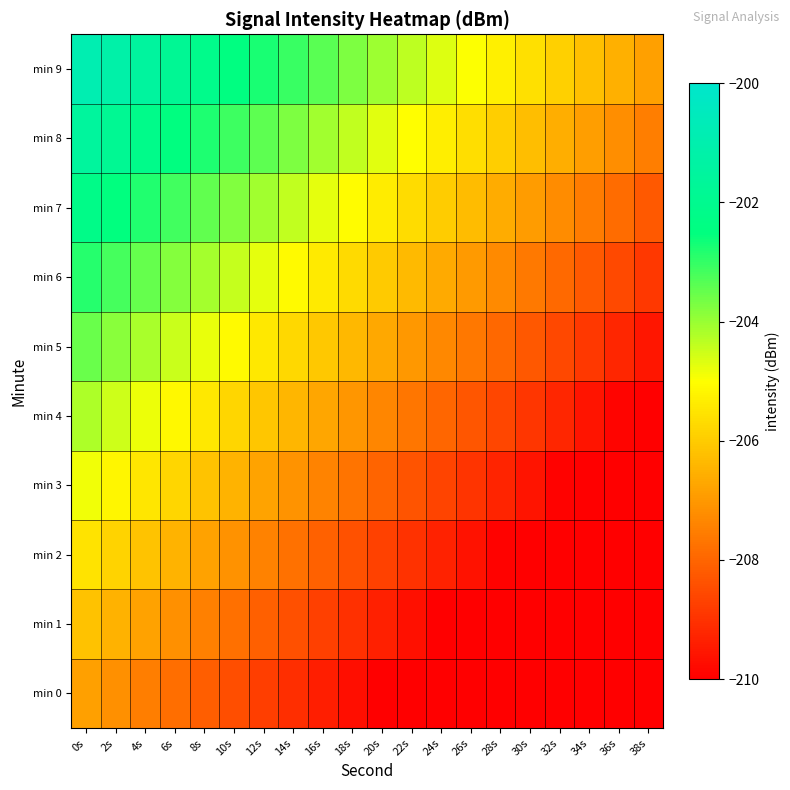

Reading right to left, list all the values displayed in this chart.

min 0: 38s=-212.9	36s=-212.6	34s=-212.2	32s=-211.9	30s=-211.6	28s=-211.3	26s=-211.0	24s=-210.7	22s=-210.3	20s=-210.0	18s=-209.7	16s=-209.4	14s=-209.1	12s=-208.8	10s=-208.4	8s=-208.1	6s=-207.8	4s=-207.5	2s=-207.2	0s=-206.9
min 1: 38s=-212.2	36s=-211.9	34s=-211.6	32s=-211.3	30s=-210.9	28s=-210.6	26s=-210.3	24s=-210.0	22s=-209.7	20s=-209.4	18s=-209.0	16s=-208.7	14s=-208.4	12s=-208.1	10s=-207.8	8s=-207.5	6s=-207.2	4s=-206.8	2s=-206.5	0s=-206.2
min 2: 38s=-211.5	36s=-211.2	34s=-210.9	32s=-210.6	30s=-210.3	28s=-210.0	26s=-209.6	24s=-209.3	22s=-209.0	20s=-208.7	18s=-208.4	16s=-208.1	14s=-207.7	12s=-207.4	10s=-207.1	8s=-206.8	6s=-206.5	4s=-206.2	2s=-205.9	0s=-205.5
min 3: 38s=-210.9	36s=-210.6	34s=-210.2	32s=-209.9	30s=-209.6	28s=-209.3	26s=-209.0	24s=-208.7	22s=-208.3	20s=-208.0	18s=-207.7	16s=-207.4	14s=-207.1	12s=-206.8	10s=-206.4	8s=-206.1	6s=-205.8	4s=-205.5	2s=-205.2	0s=-204.9
min 4: 38s=-210.2	36s=-209.9	34s=-209.6	32s=-209.3	30s=-208.9	28s=-208.6	26s=-208.3	24s=-208.0	22s=-207.7	20s=-207.4	18s=-207.0	16s=-206.7	14s=-206.4	12s=-206.1	10s=-205.8	8s=-205.5	6s=-205.2	4s=-204.8	2s=-204.5	0s=-204.2
min 5: 38s=-209.5	36s=-209.2	34s=-208.9	32s=-208.6	30s=-208.3	28s=-208.0	26s=-207.6	24s=-207.3	22s=-207.0	20s=-206.7	18s=-206.4	16s=-206.1	14s=-205.7	12s=-205.4	10s=-205.1	8s=-204.8	6s=-204.5	4s=-204.2	2s=-203.9	0s=-203.5
min 6: 38s=-208.9	36s=-208.6	34s=-208.2	32s=-207.9	30s=-207.6	28s=-207.3	26s=-207.0	24s=-206.7	22s=-206.3	20s=-206.0	18s=-205.7	16s=-205.4	14s=-205.1	12s=-204.8	10s=-204.4	8s=-204.1	6s=-203.8	4s=-203.5	2s=-203.2	0s=-202.9
min 7: 38s=-208.2	36s=-207.9	34s=-207.6	32s=-207.3	30s=-206.9	28s=-206.6	26s=-206.3	24s=-206.0	22s=-205.7	20s=-205.4	18s=-205.0	16s=-204.7	14s=-204.4	12s=-204.1	10s=-203.8	8s=-203.5	6s=-203.2	4s=-202.8	2s=-202.5	0s=-202.2
min 8: 38s=-207.5	36s=-207.2	34s=-206.9	32s=-206.6	30s=-206.3	28s=-206.0	26s=-205.6	24s=-205.3	22s=-205.0	20s=-204.7	18s=-204.4	16s=-204.1	14s=-203.7	12s=-203.4	10s=-203.1	8s=-202.8	6s=-202.5	4s=-202.2	2s=-201.9	0s=-201.5
min 9: 38s=-206.9	36s=-206.6	34s=-206.2	32s=-205.9	30s=-205.6	28s=-205.3	26s=-205.0	24s=-204.7	22s=-204.3	20s=-204.0	18s=-203.7	16s=-203.4	14s=-203.1	12s=-202.8	10s=-202.4	8s=-202.1	6s=-201.8	4s=-201.5	2s=-201.2	0s=-200.9